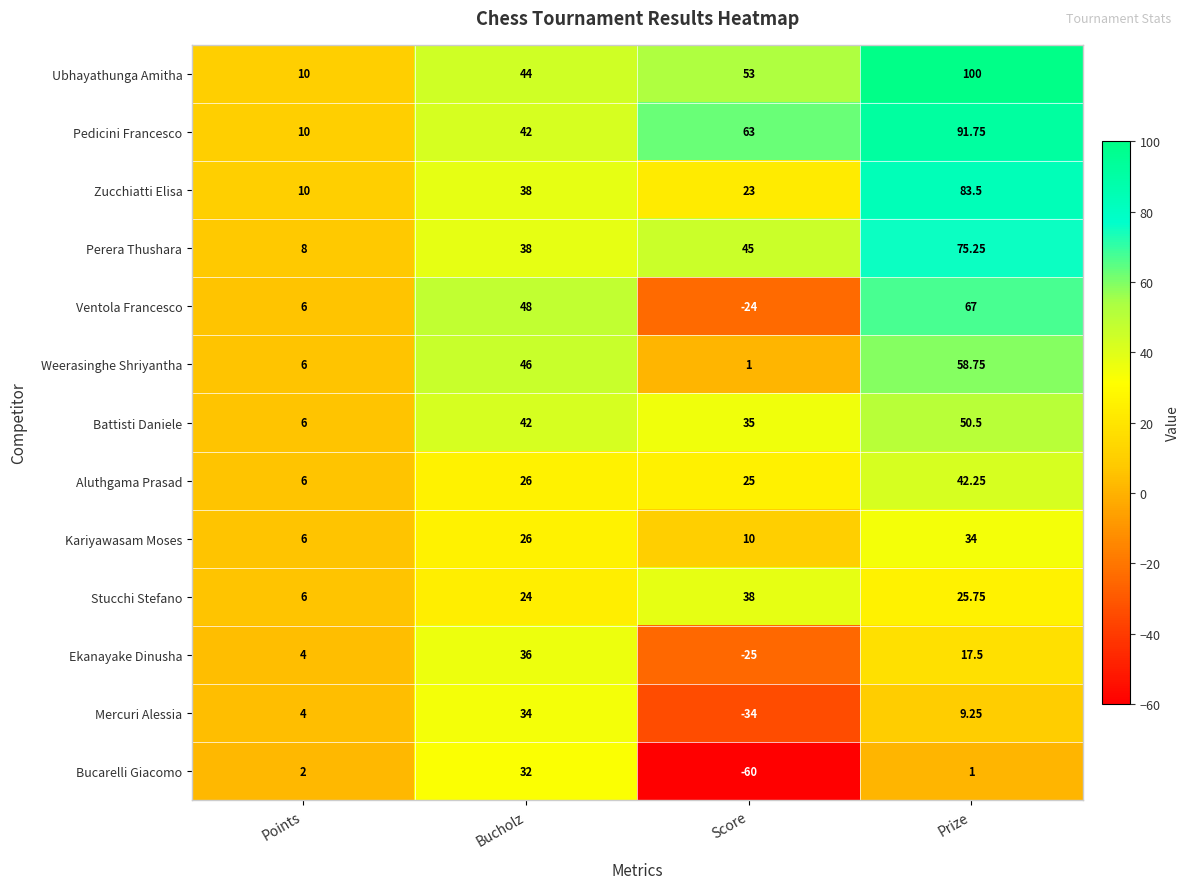

List the labels in order of Ekanayake Dinusha value, largest first.

Bucholz, Prize, Points, Score